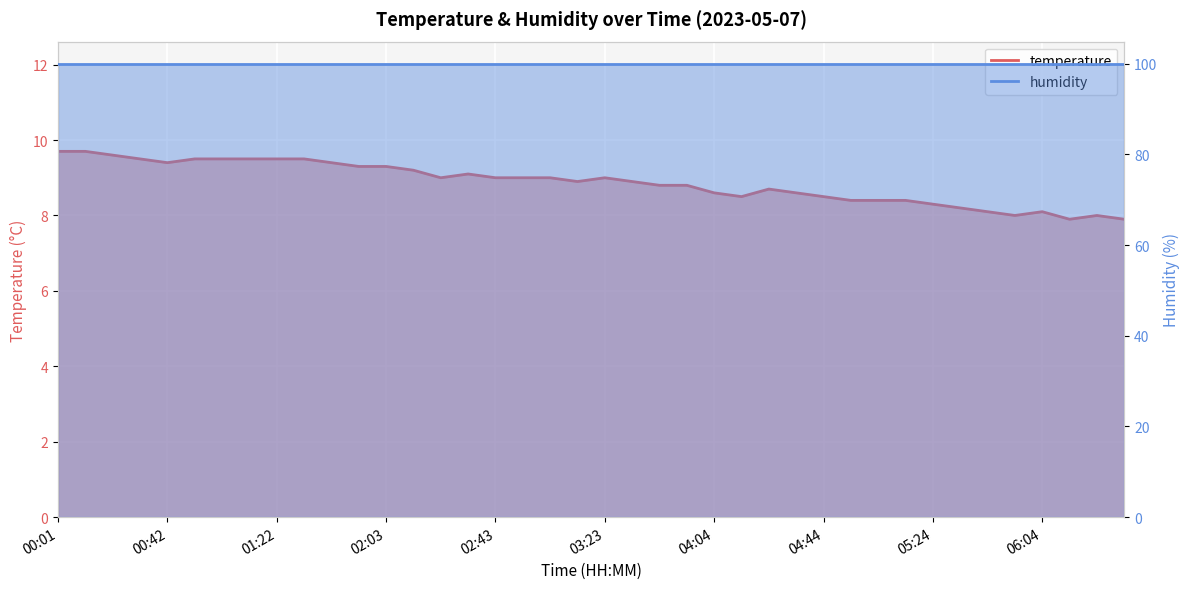

True or false: the data has more than 2 interior local peaks.

True